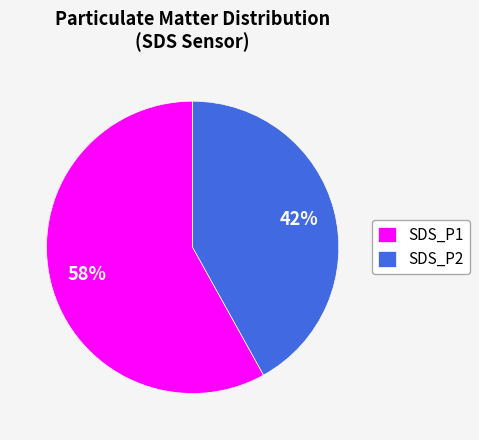

What is the smallest slice in the pie chart?

SDS_P2